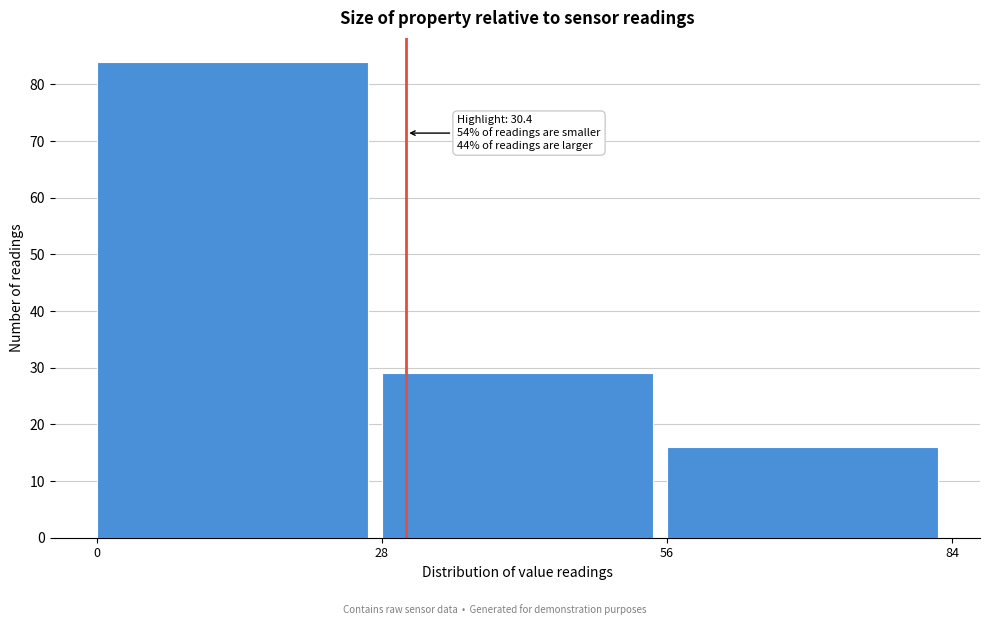

Which range on the x-axis has the tallest bar?

0 to 28